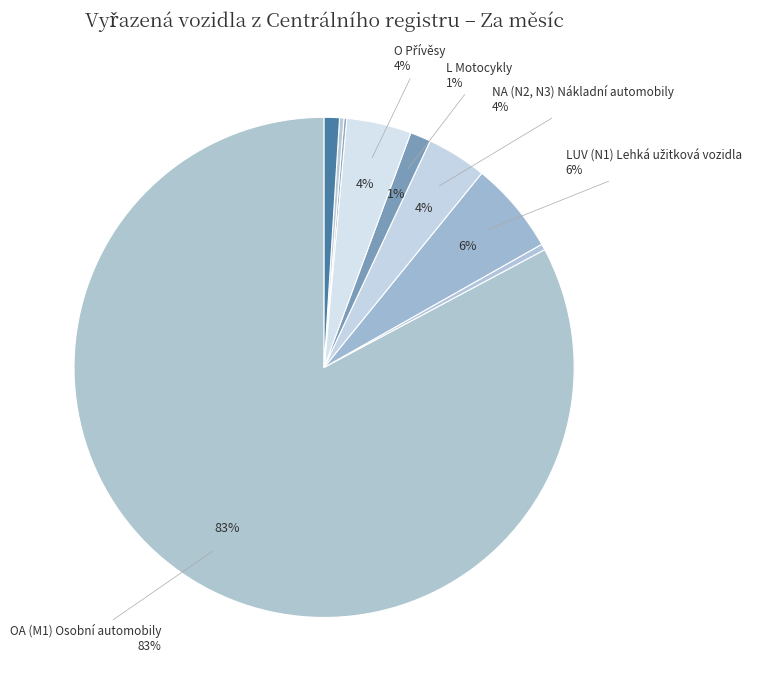

Rank the categories by value from lowest to highest.

T Traktory, Ostatní vozidla, BUS (M2, M3) Autobusy, Nezařaditelná vozidla, L Motocykly, NA (N2, N3) Nákladní automobily, O Přívěsy, LUV (N1) Lehká užitková vozidla, OA (M1) Osobní automobily